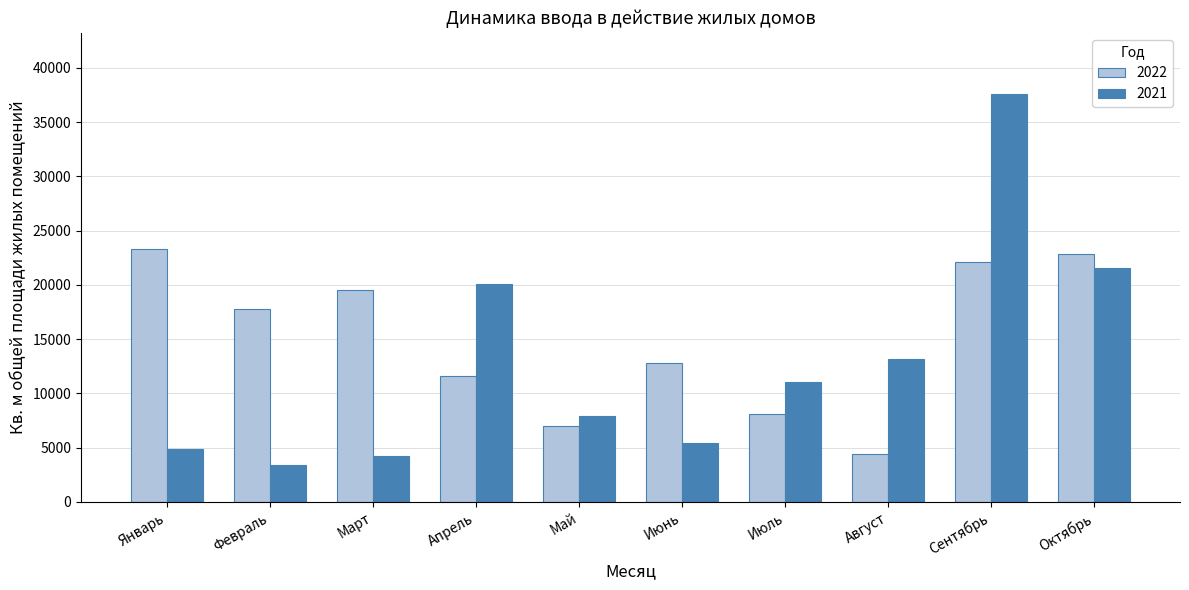

What are all the series names shown in the legend?

2022, 2021